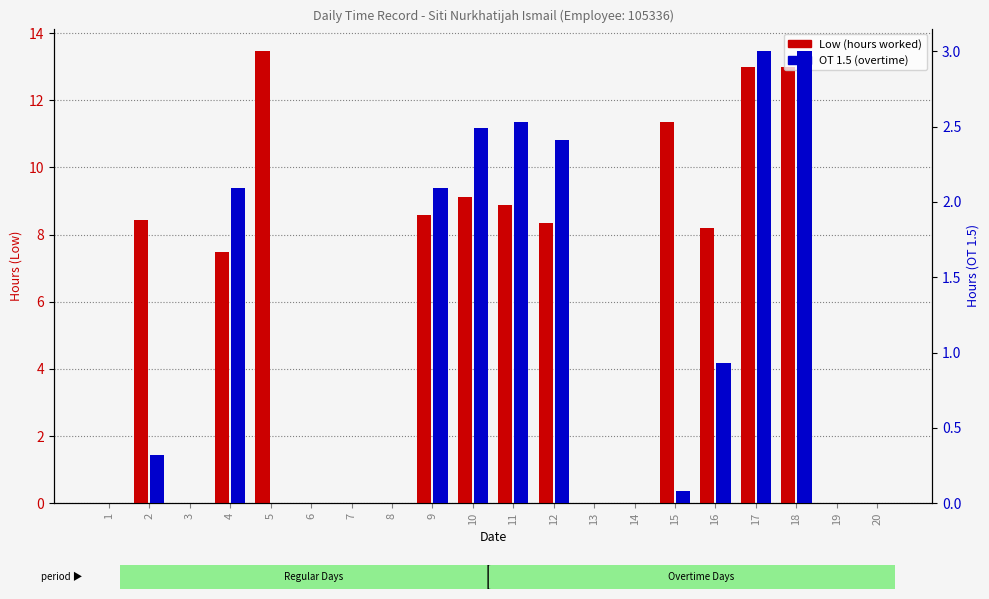

True or false: OT 1.5 (overtime) has a value of 0.0 at 15.

False